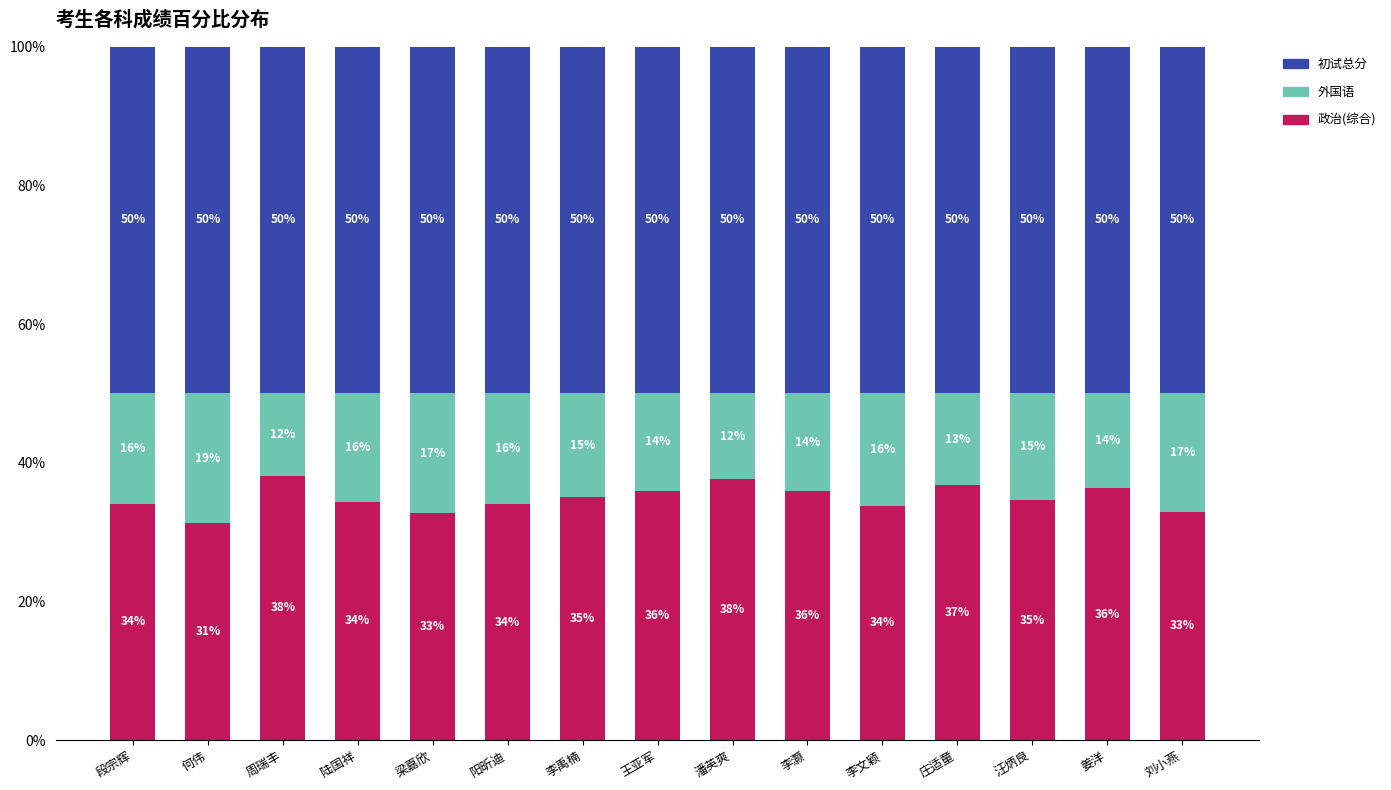

How many data points in 政治(综合) are above 34?

11